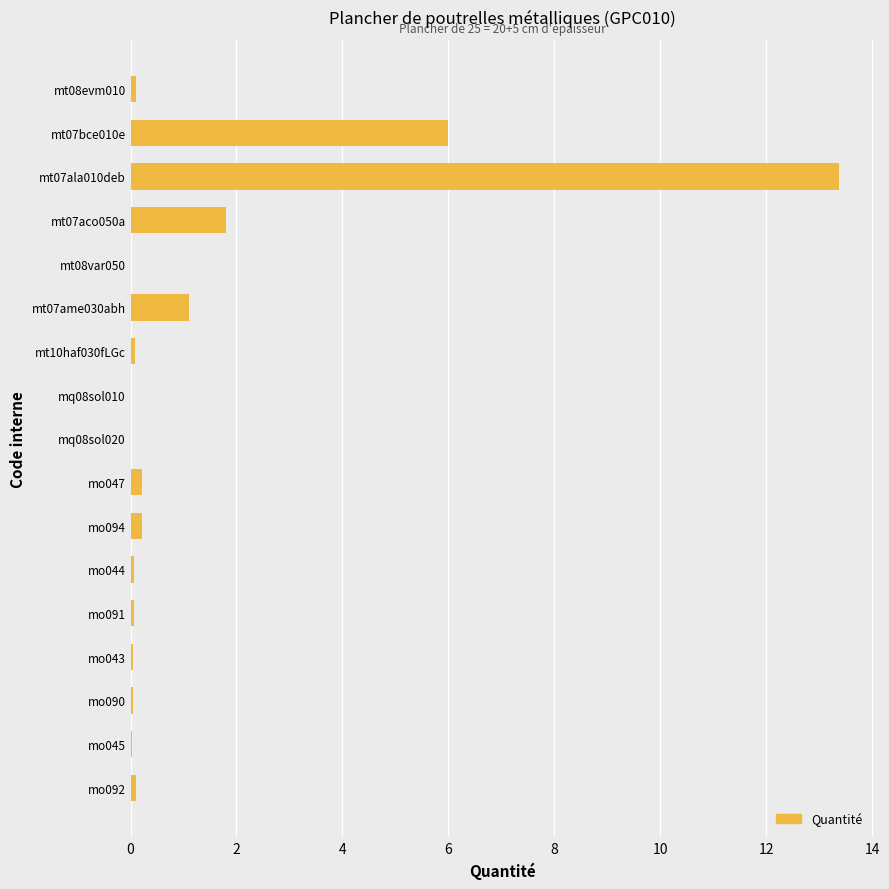

What is the sum of all values?

23.2